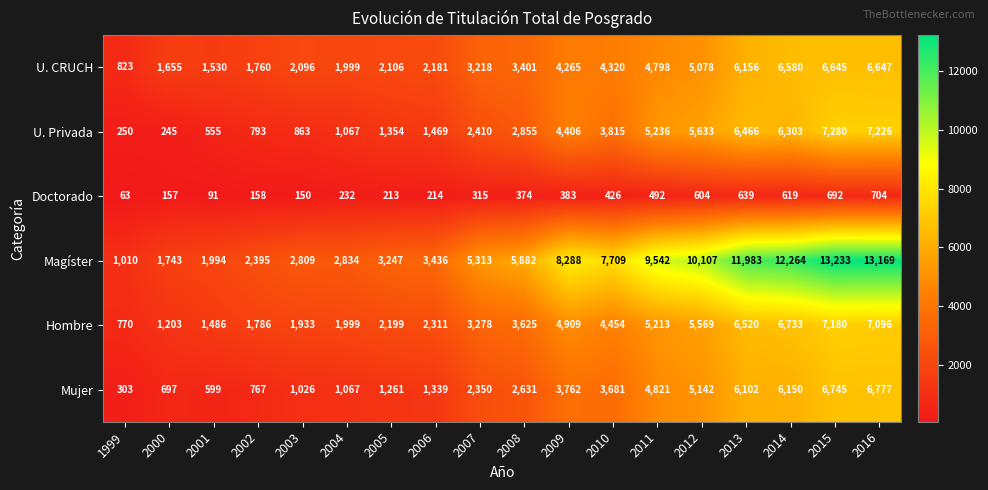

Which label corresponds to the smallest value in the chart?

1999